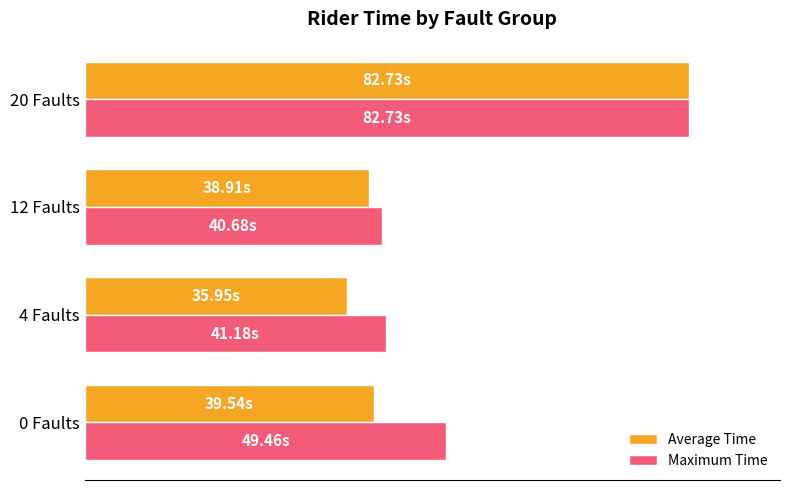

What are all the series names shown in the legend?

Average Time, Maximum Time